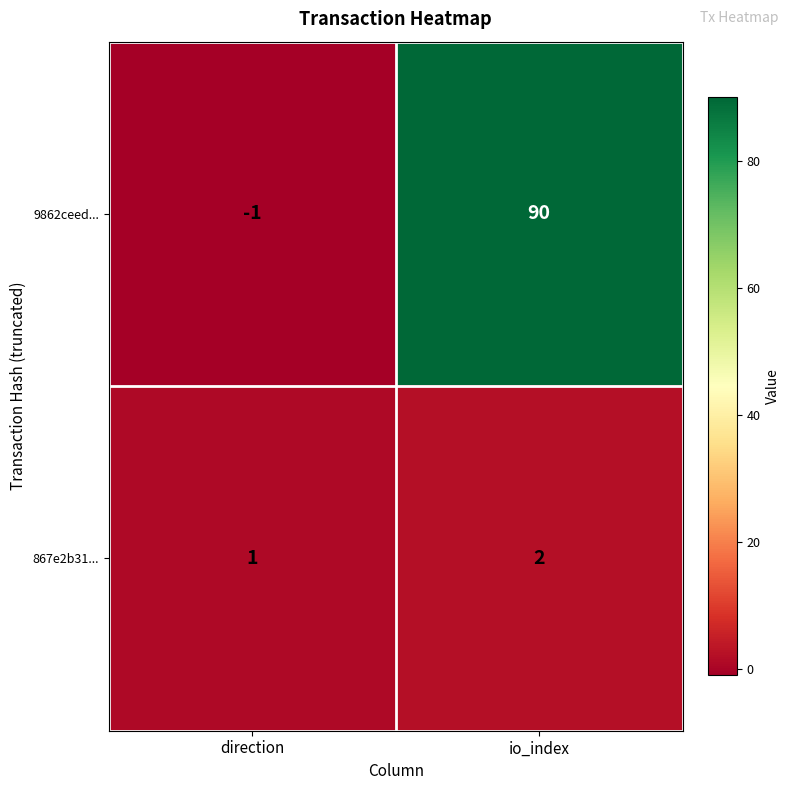

What is the difference between the maximum and minimum values in the 9862ceed... series?

91